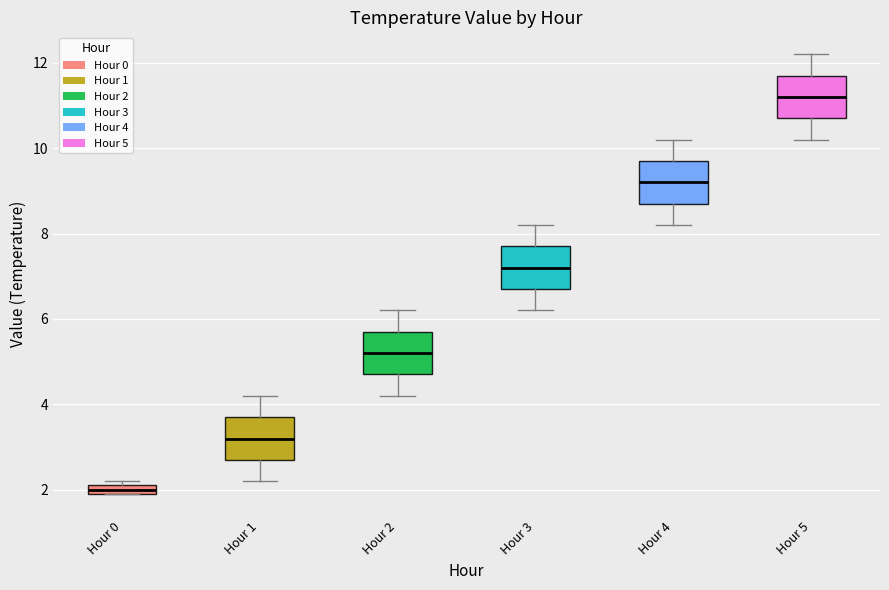

Which box has the highest median line?

Hour 5